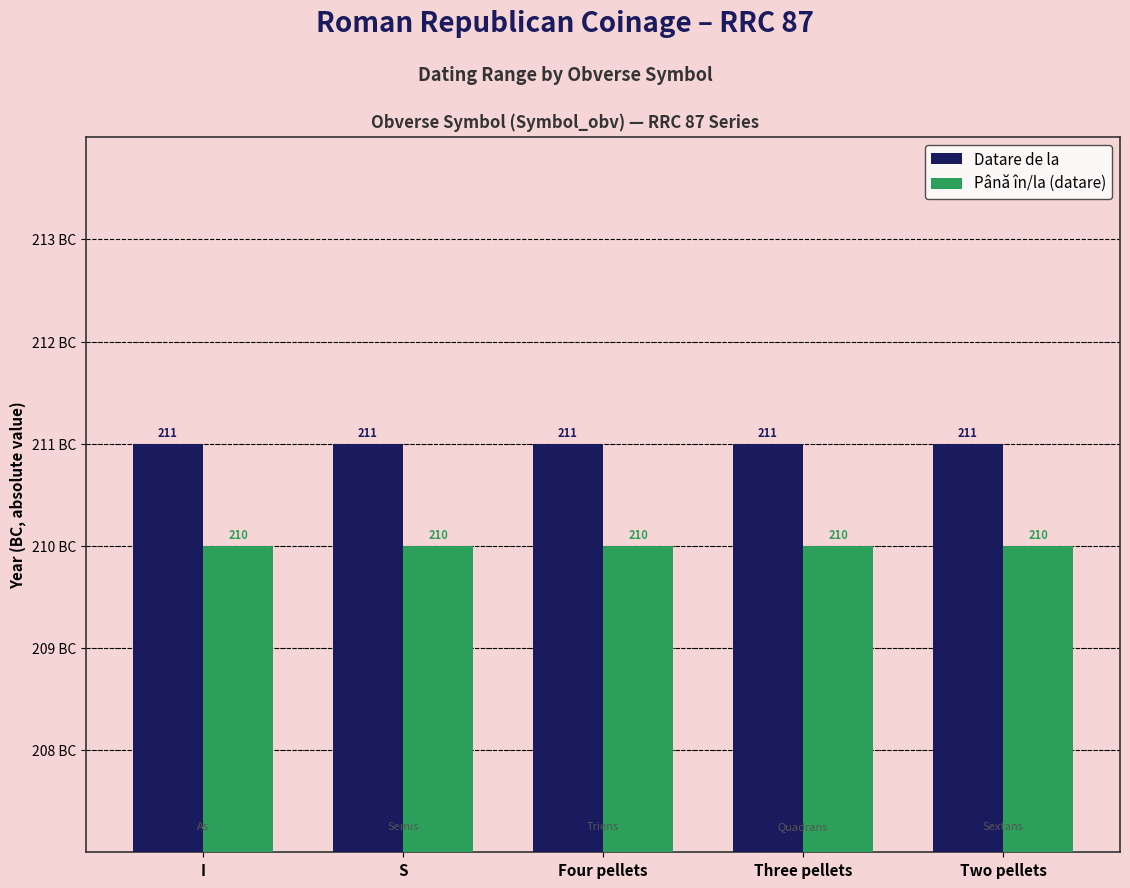

Rank the series by their average value, from lowest to highest.

Până în/la (datare), Datare de la